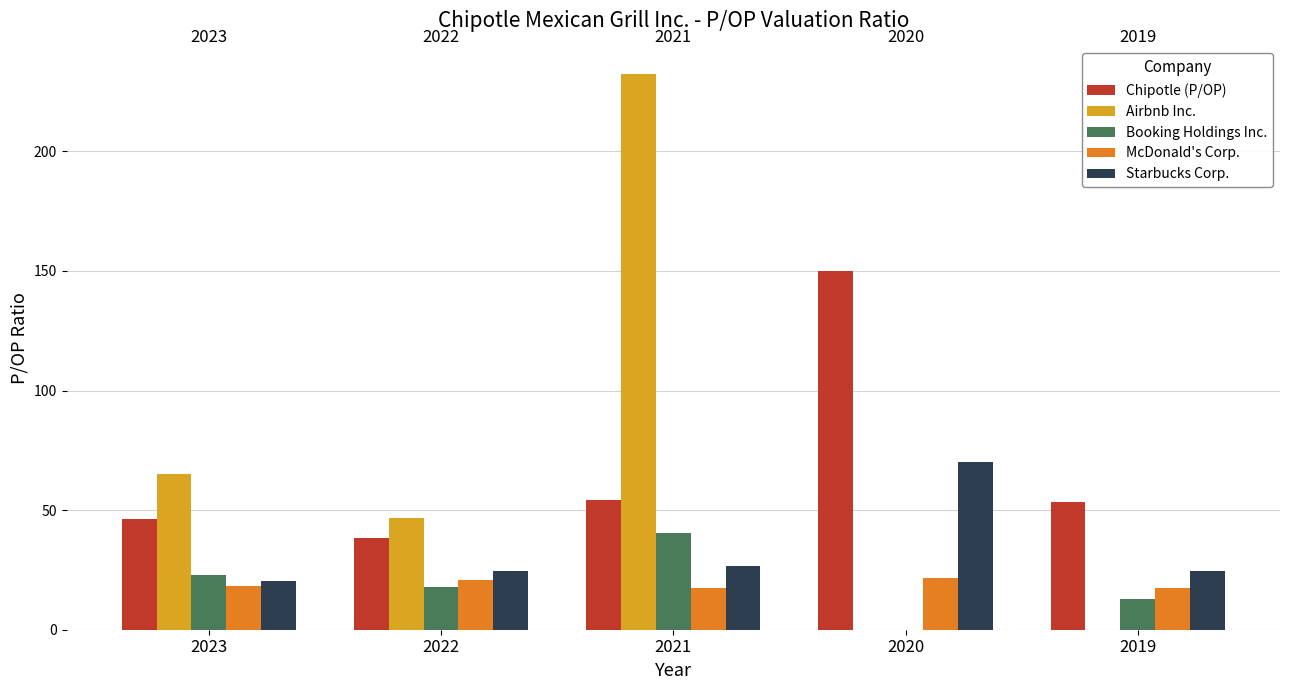

Which label corresponds to the largest value in the chart?

2021